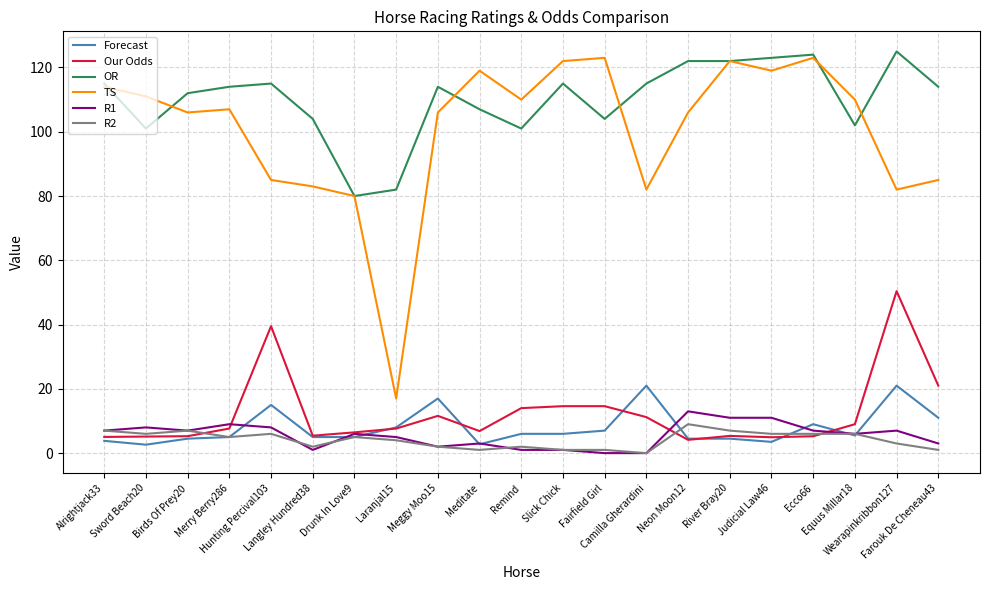

Rank the series by their maximum value, from lowest to highest.

R2, R1, Forecast, Our Odds, TS, OR